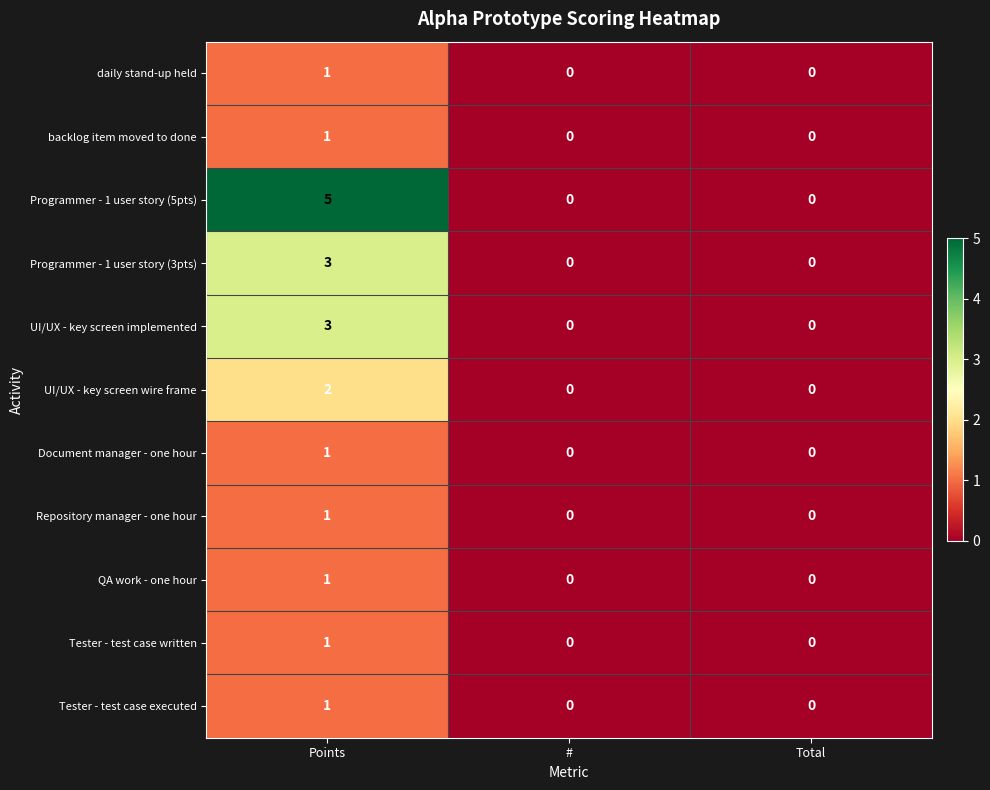

At which category does the chart reach its peak across all series?

Points